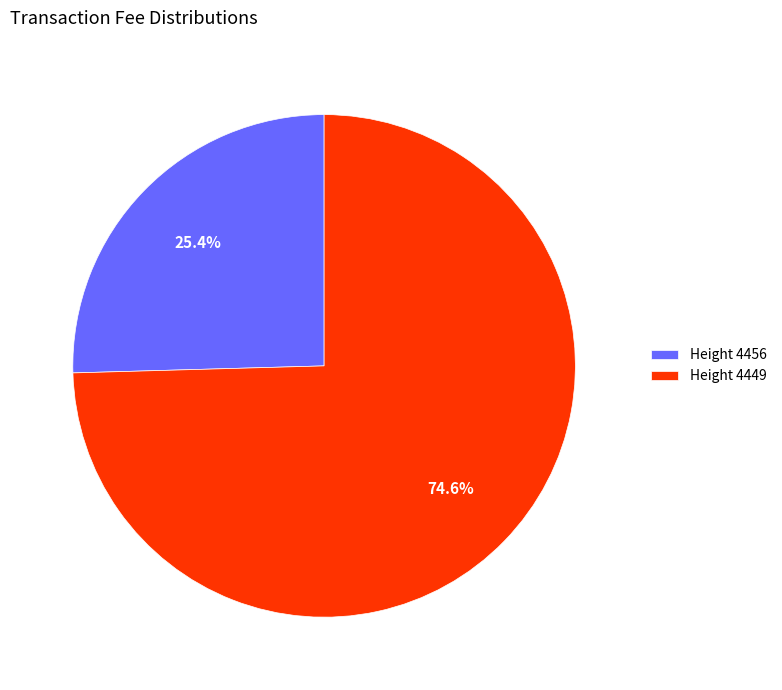

Which has a higher value, Height 4449 or Height 4456?

Height 4449